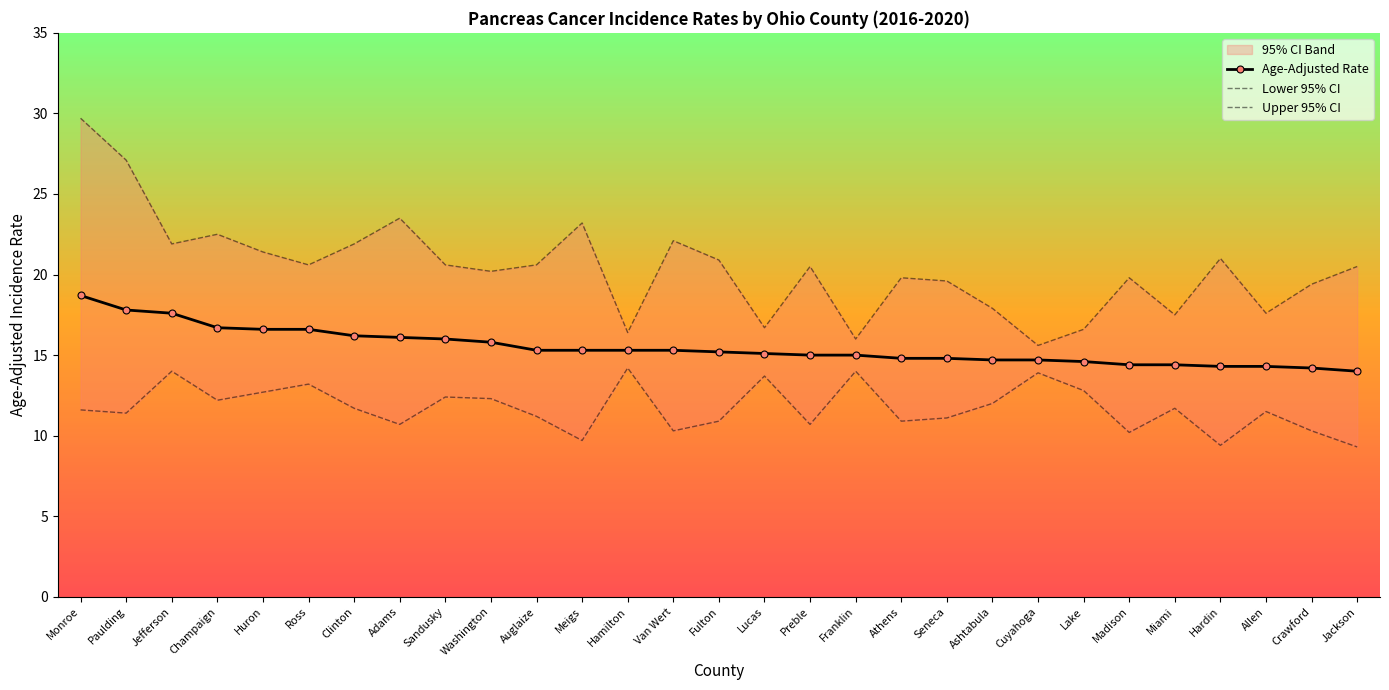

Is it true that Age-Adjusted Rate equals 14.4 at Miami?

True